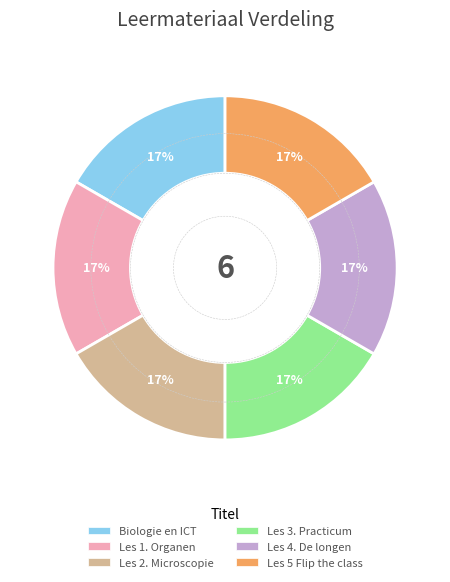

To the nearest percent, what is the average slice percentage?

17%